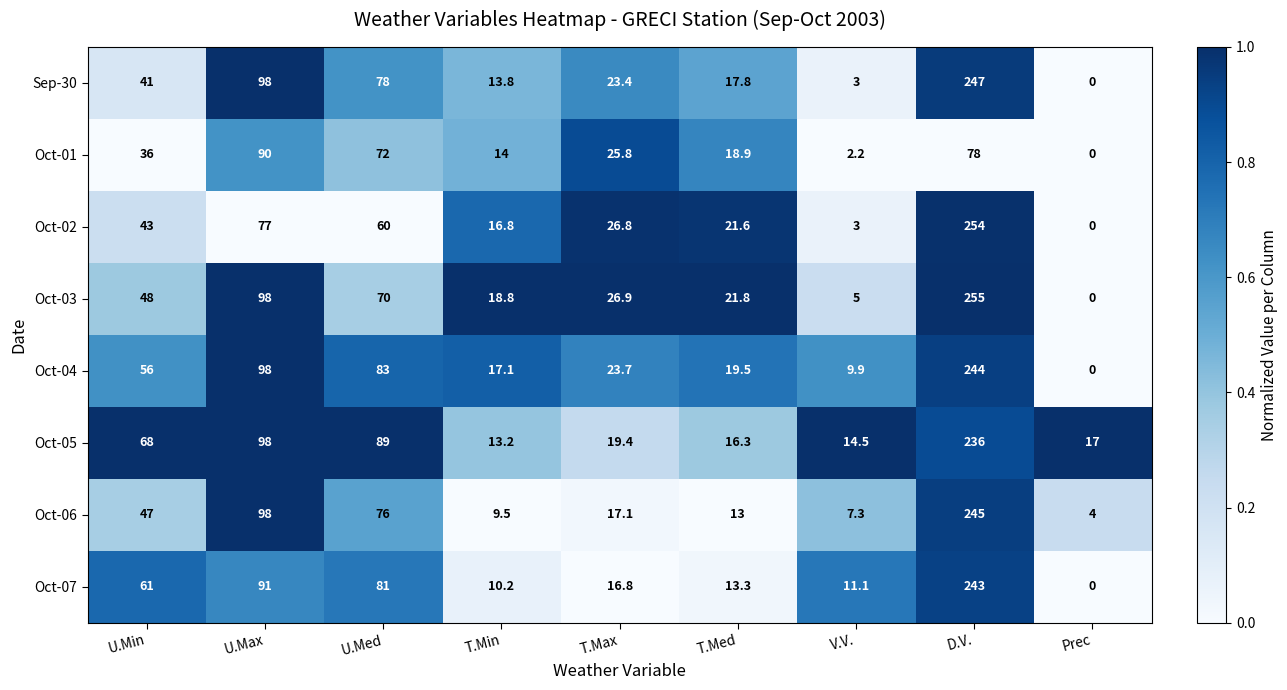

What is the average value of the Oct-01 series?

37.4